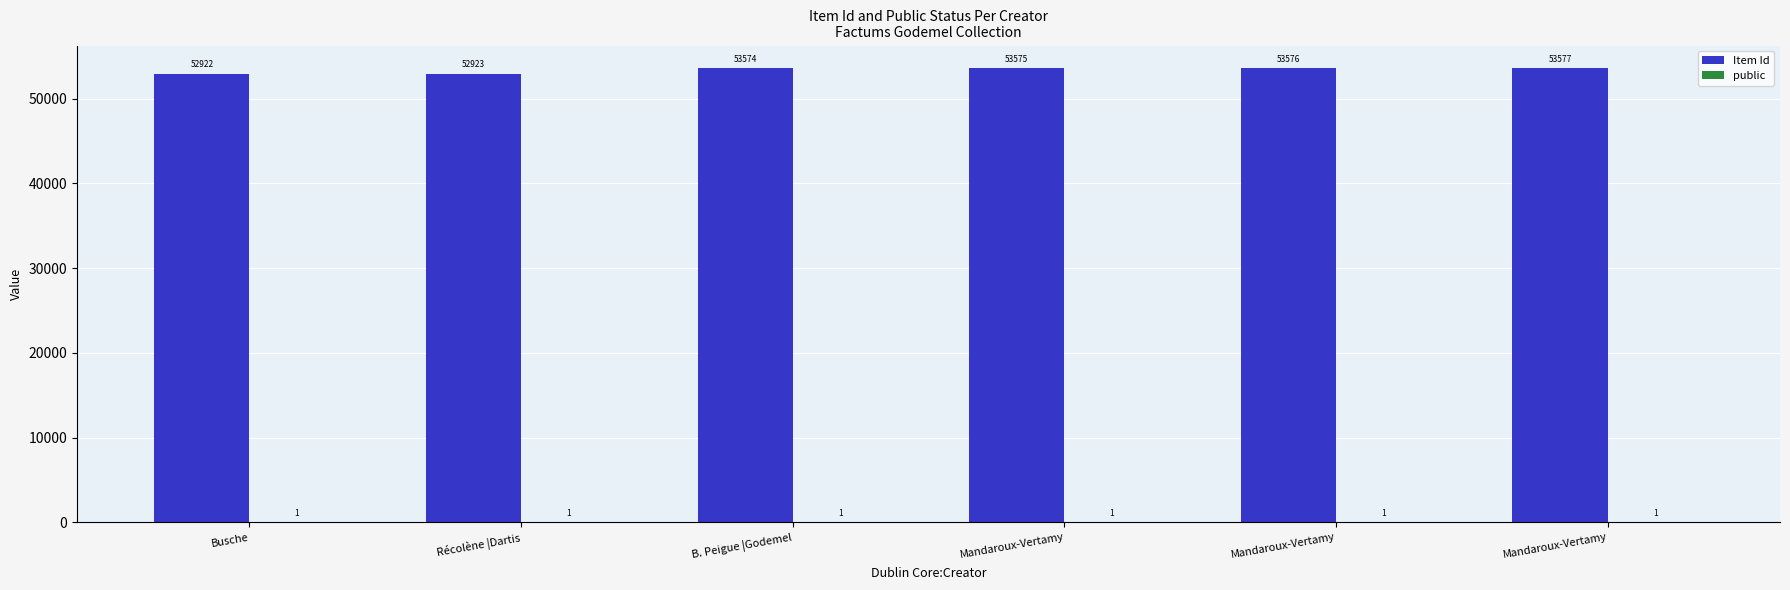

Reading right to left, transcribe all the data shown in this chart.

Item Id: 53577	53576	53575	53574	52923	52922
public: 1	1	1	1	1	1